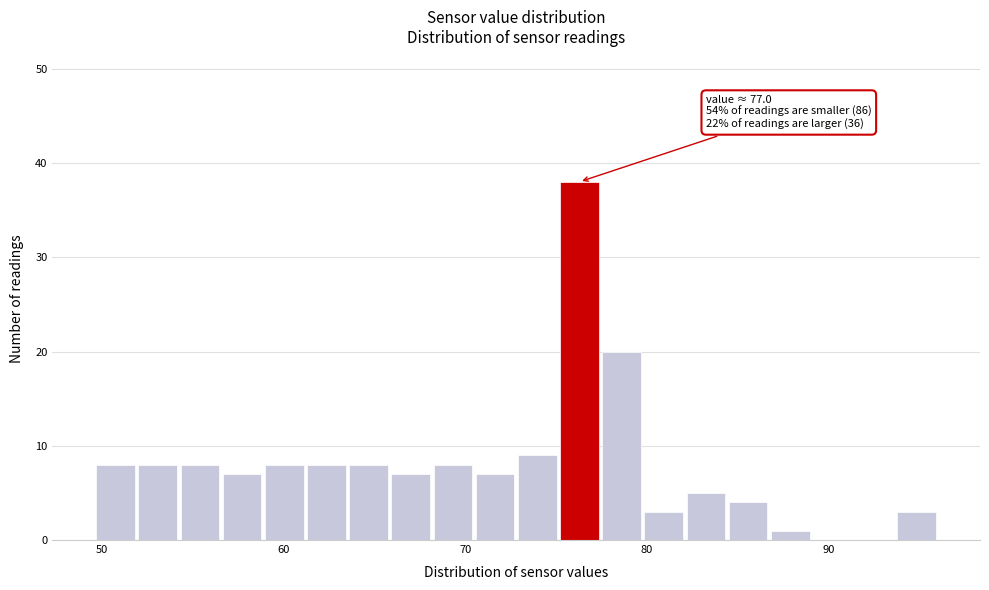

Around what value on the x-axis is the tallest bar? Give the approximate position of its centre, as read against the axis.

76